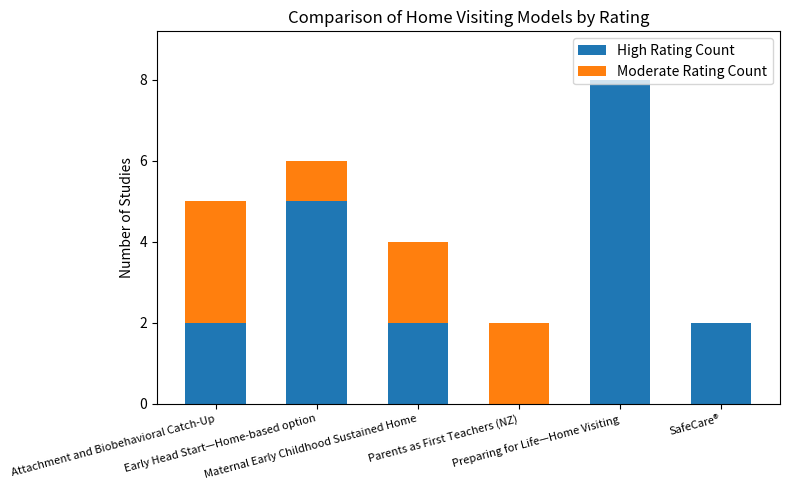

What is the sum of all High Rating Count values?

19